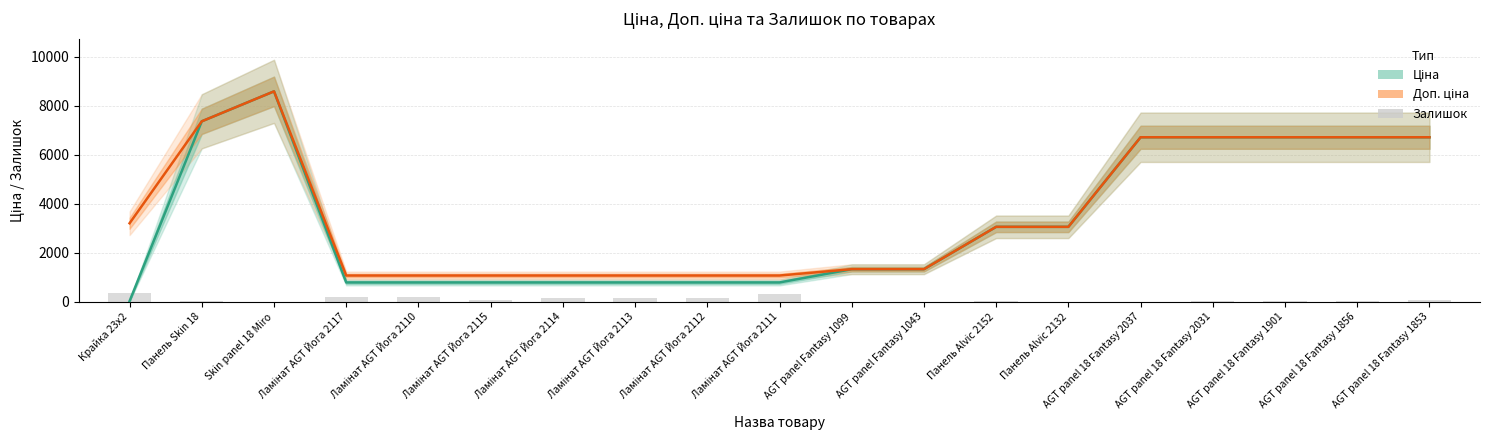

What is the difference between the maximum and second lowest values in the Доп. ціна series?

7506.5